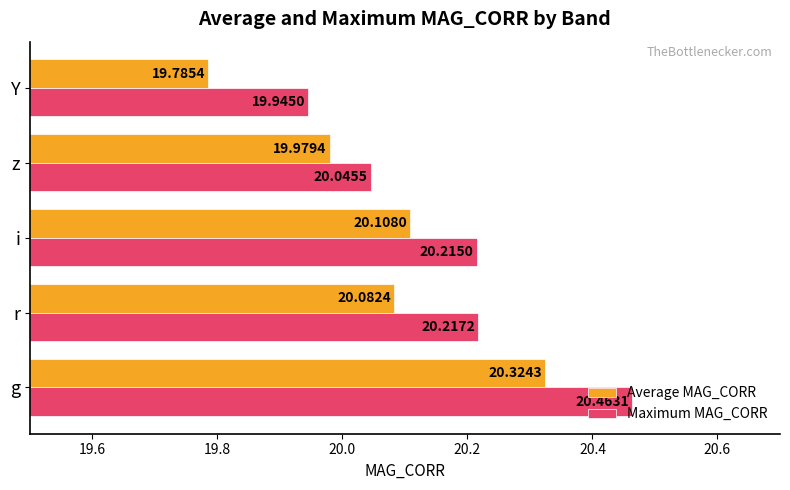

How many values in the Maximum MAG_CORR series are below 20?

1